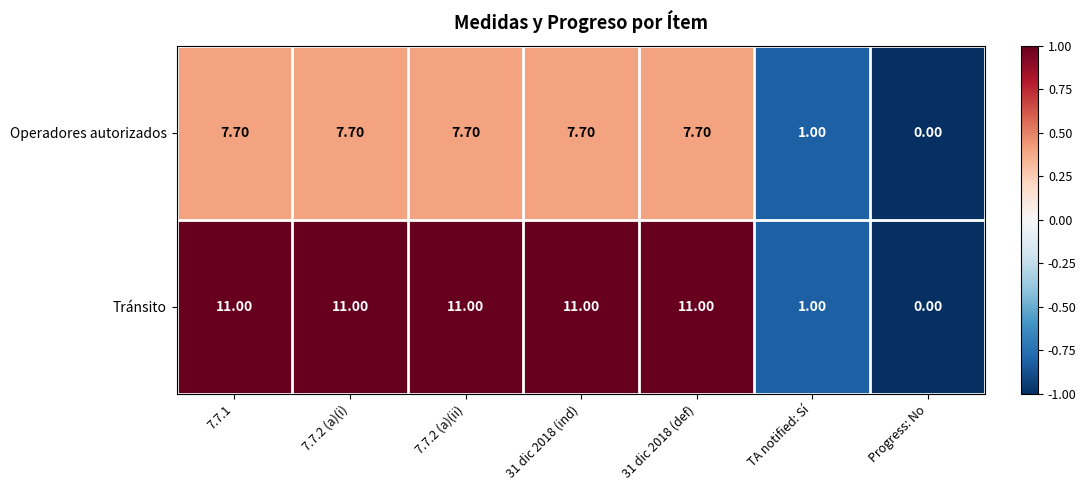

What is the sum of the Operadores autorizados values at 7.7.2 (a)(ii) and 31 dic 2018 (ind)?

15.4